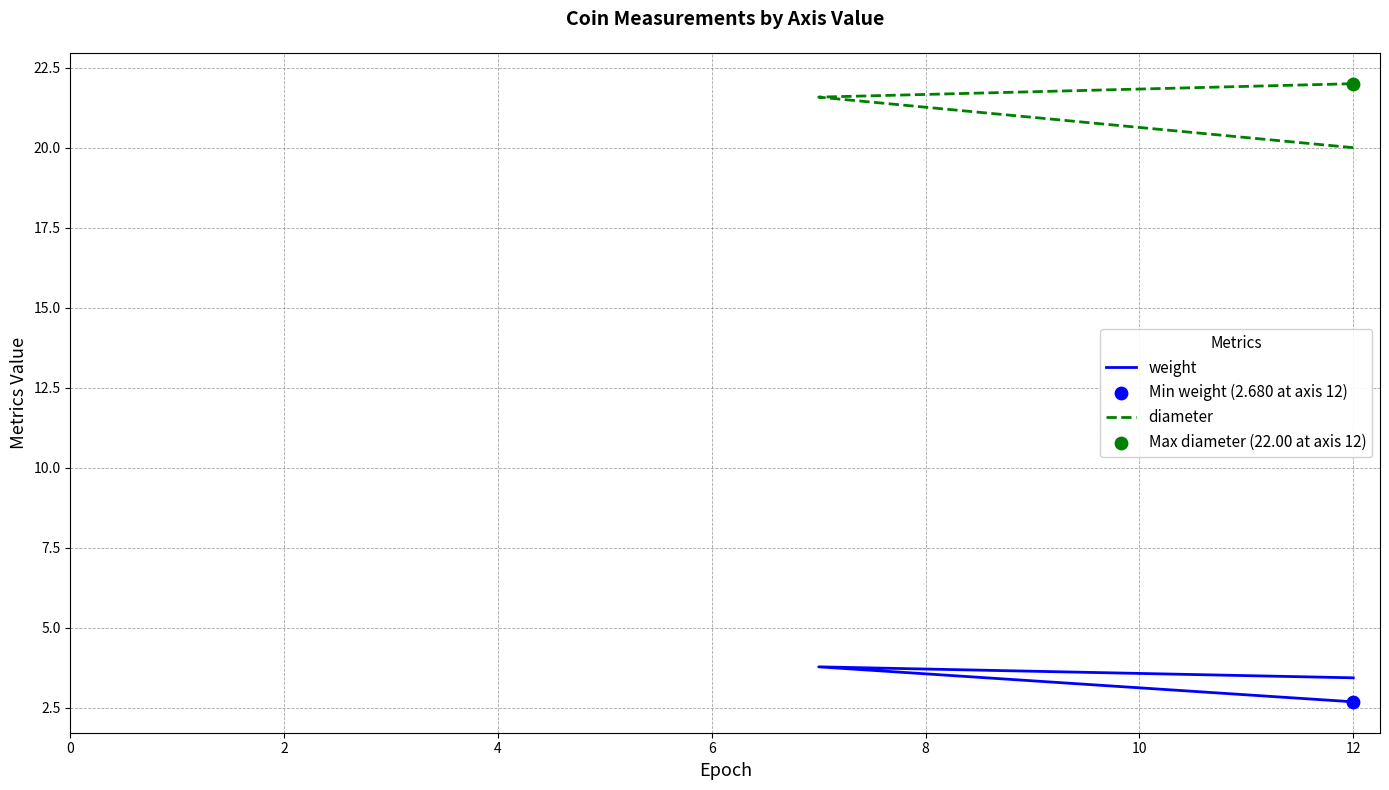

What are all the series names shown in the legend?

weight, diameter